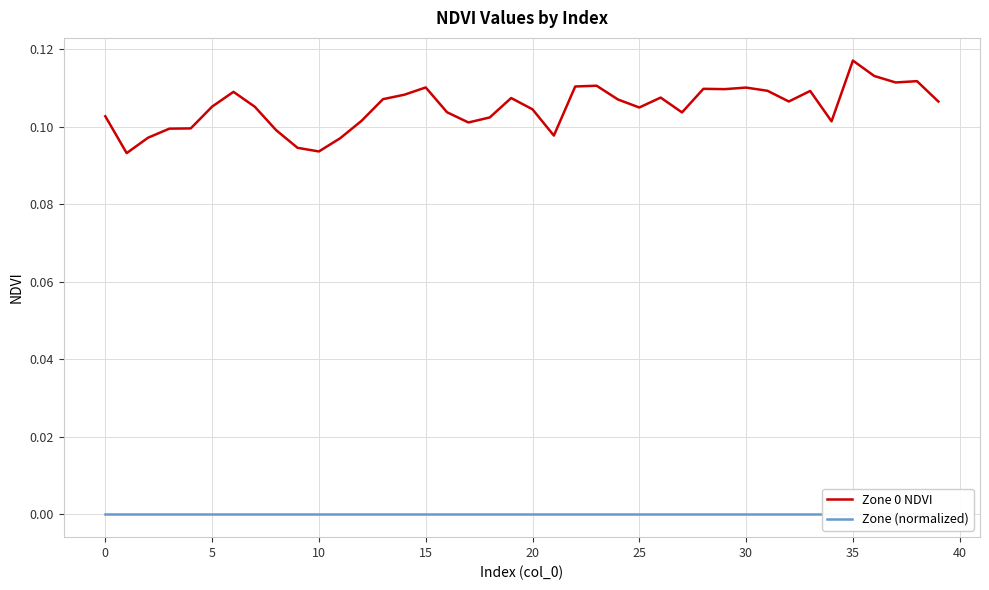

True or false: Zone 0 NDVI and Zone (normalized) cross at least once.

False